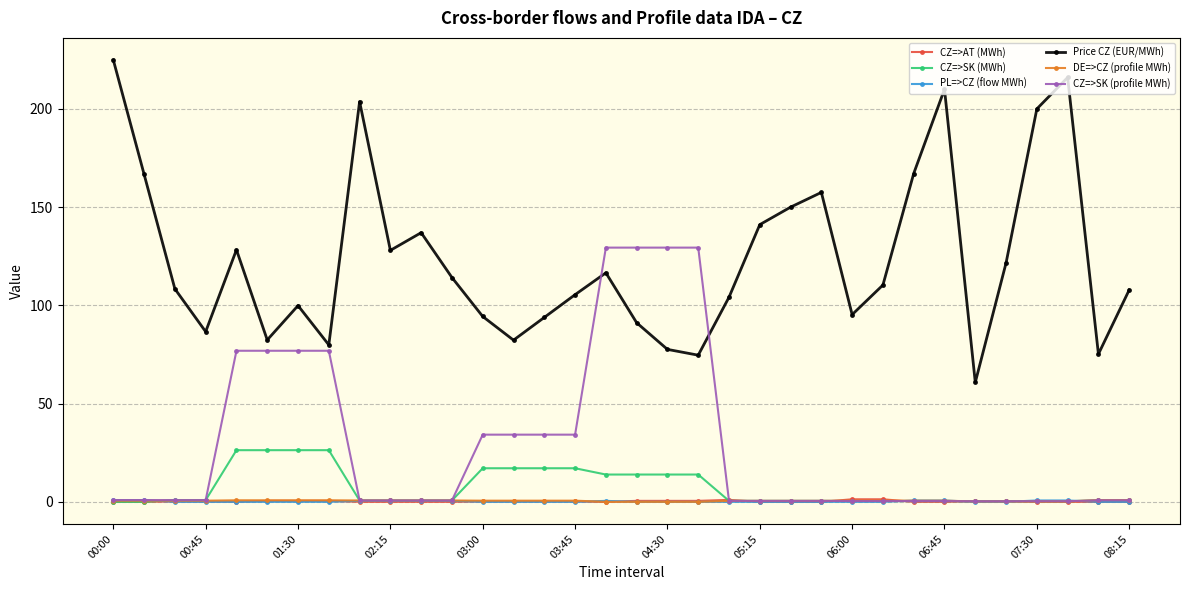

Count the number of categories in the chart.

34